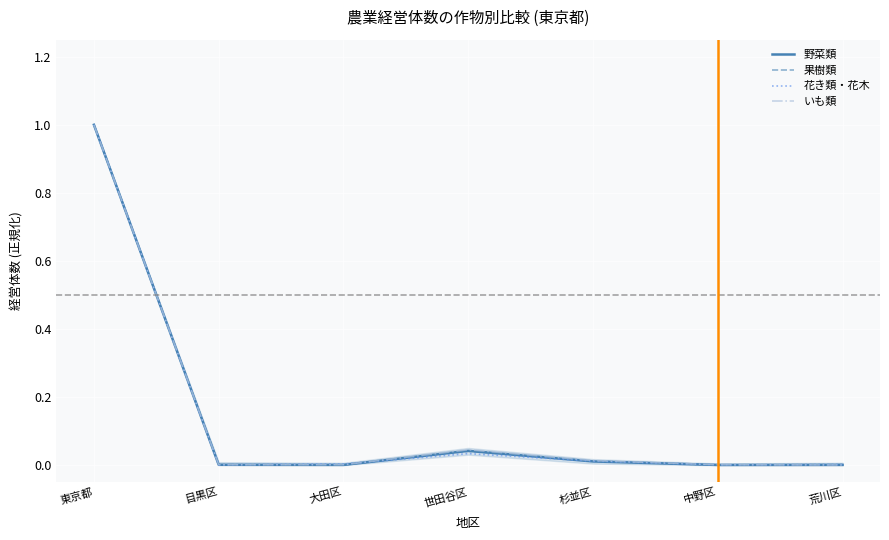

What is the approximate value of 花き類・花木 at 東京都?

1.0